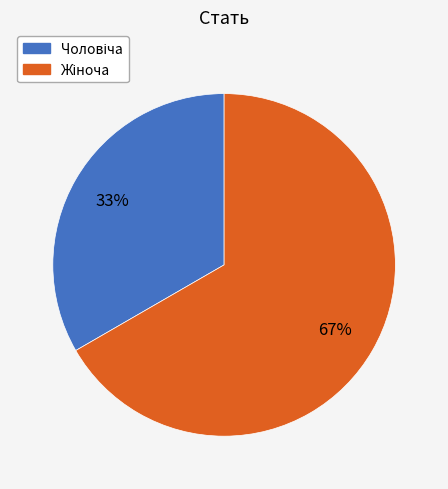

To the nearest percent, what is the average slice percentage?

50%